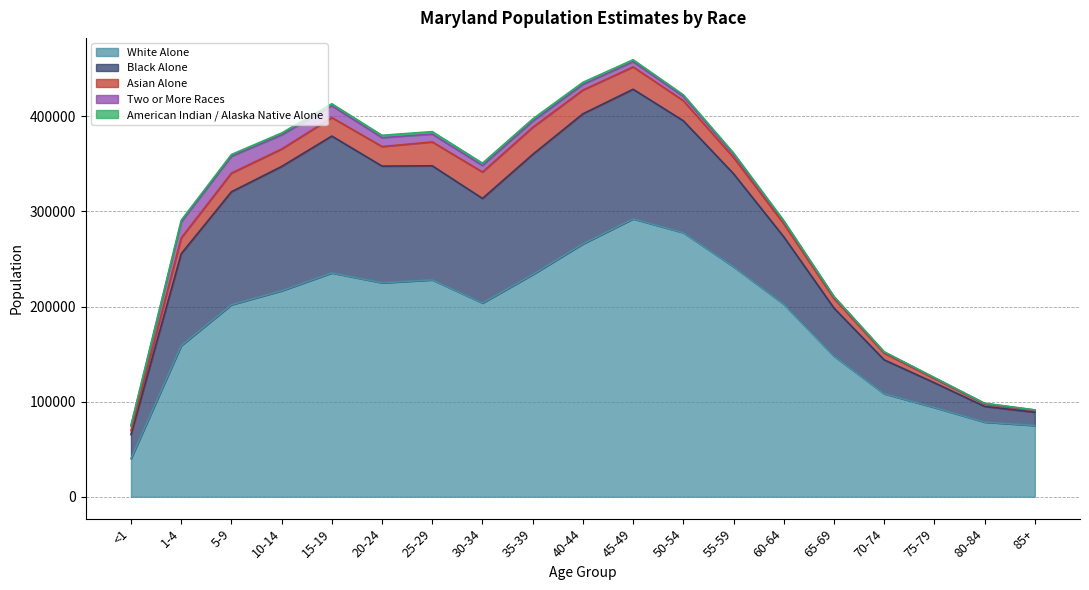

True or false: Black Alone and Two or More Races intersect in this chart.

False